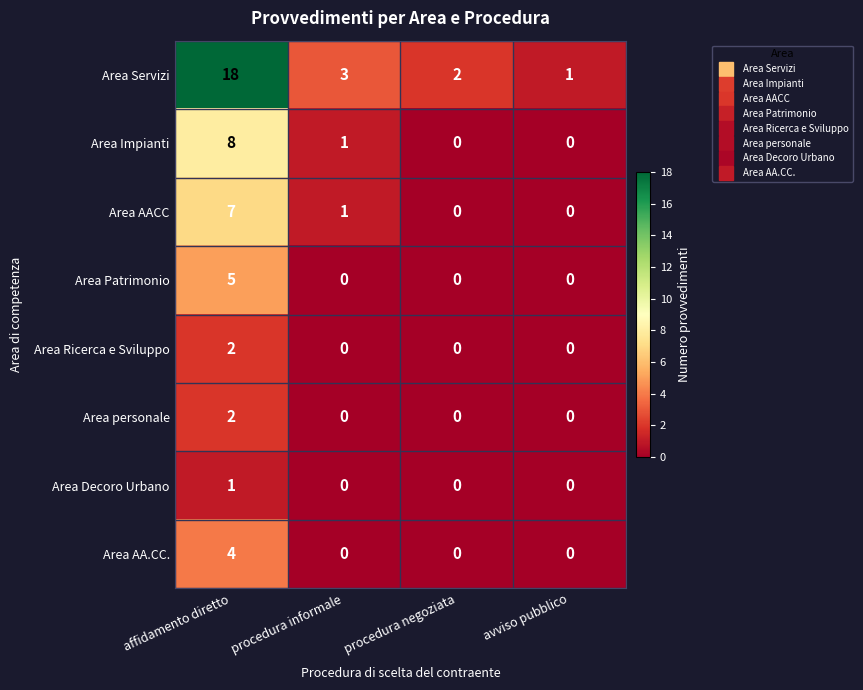

Which series has the widest spread of values?

Area Servizi